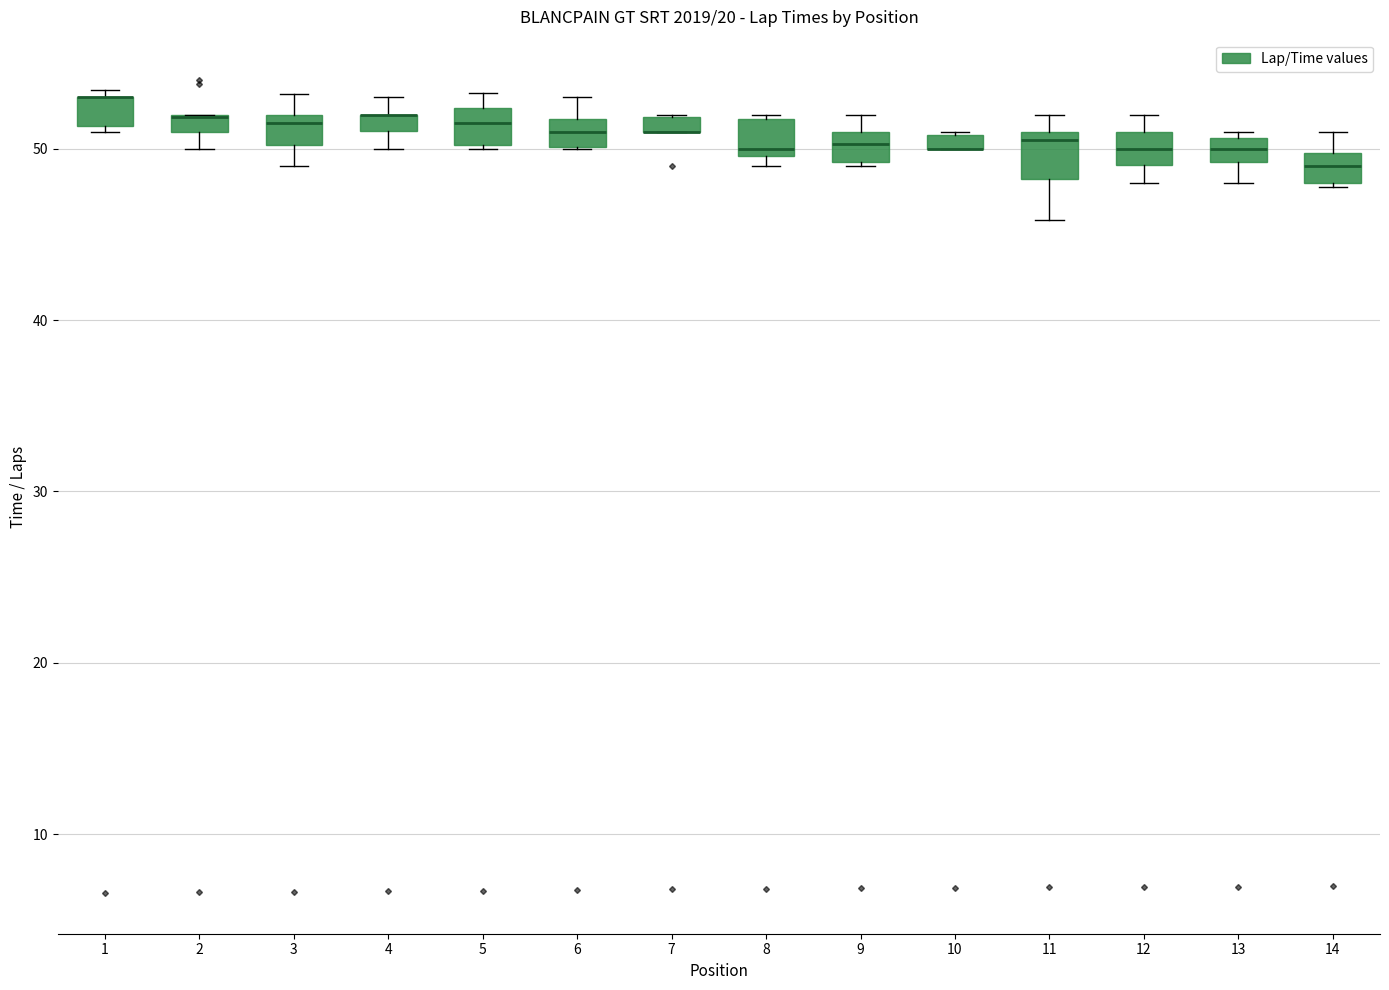

Where is the upper edge of the box at x = 8 on the y-axis? The values are not printed on the chart, so give them approximately, as read against the axis.

52